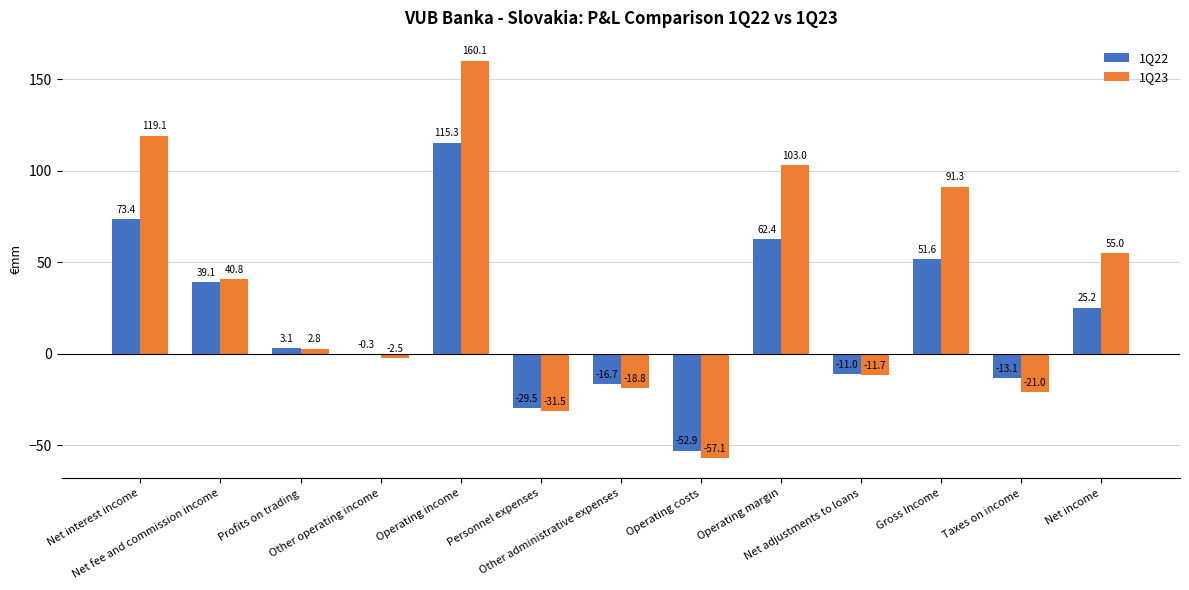

The 1Q23 series shows 33.5 at Operating income. True or false?

False